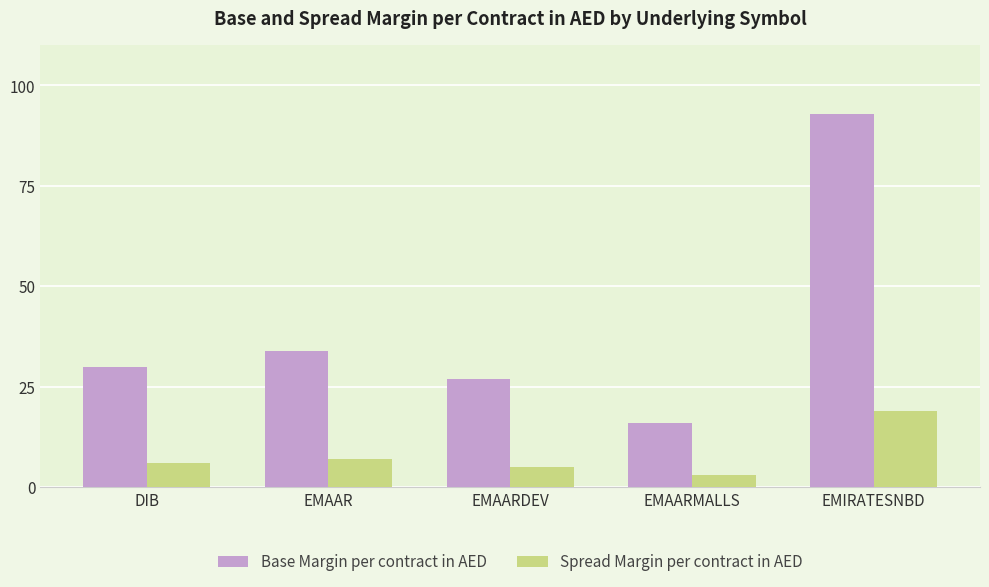

What is the label of the 2nd bar from the left?

EMAAR